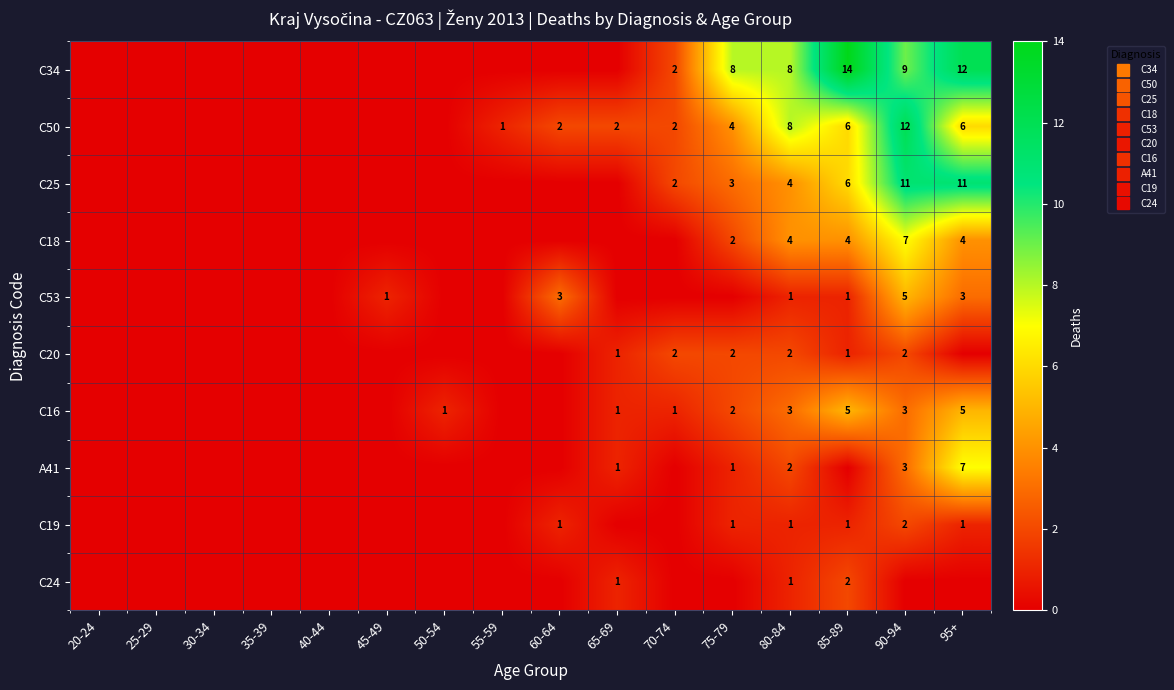

At which label does C50 first exceed 2?

75-79